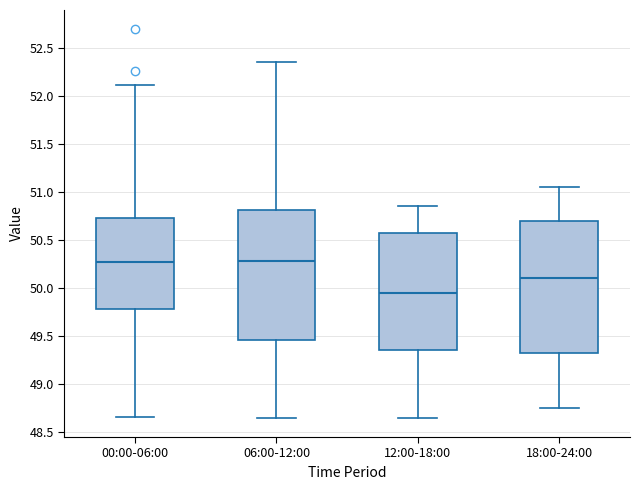

Which box's median line is the lowest?

12:00-18:00